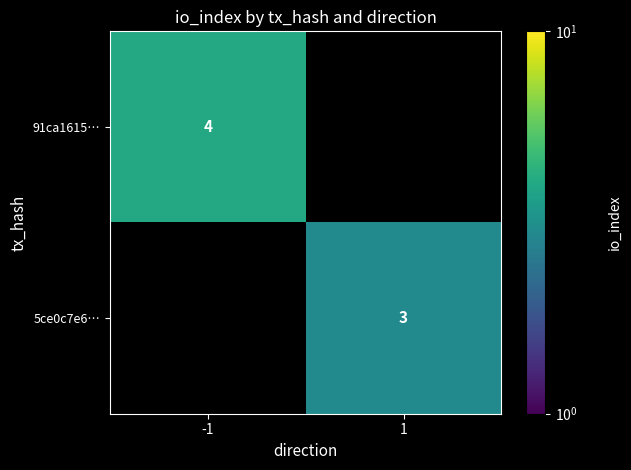

Is the value of 91ca1615… at -1 greater than the value of 5ce0c7e6… at 1?

Yes